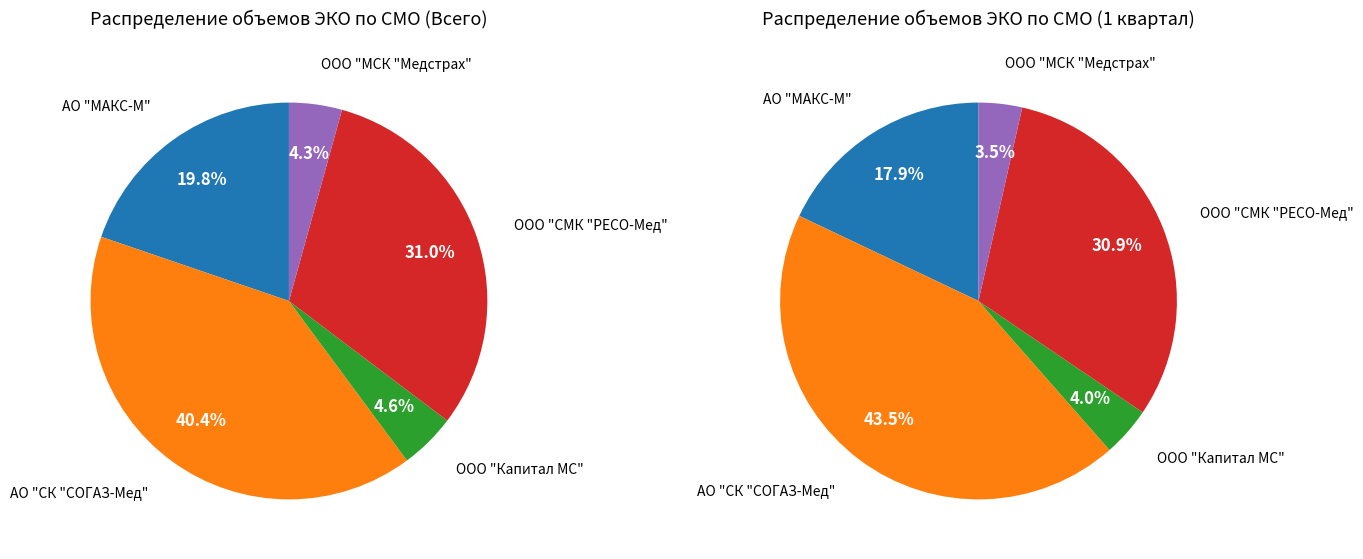

How many segments does this pie chart have?

5